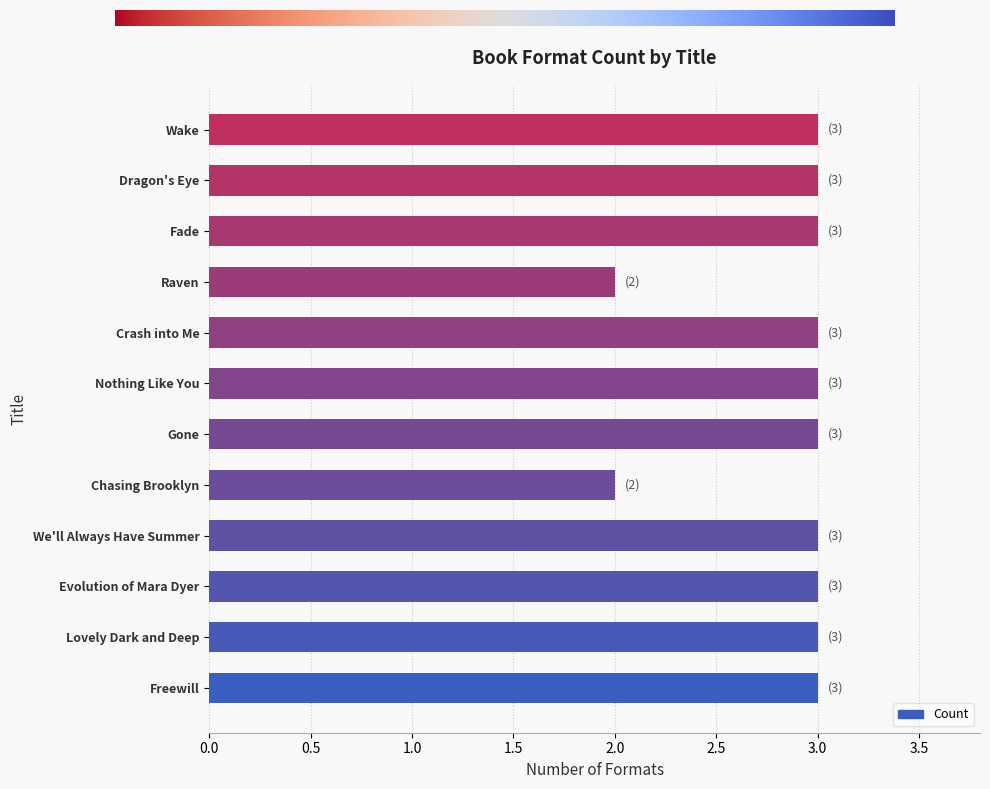

What is the sum of the values at Fade and Lovely Dark and Deep?

6